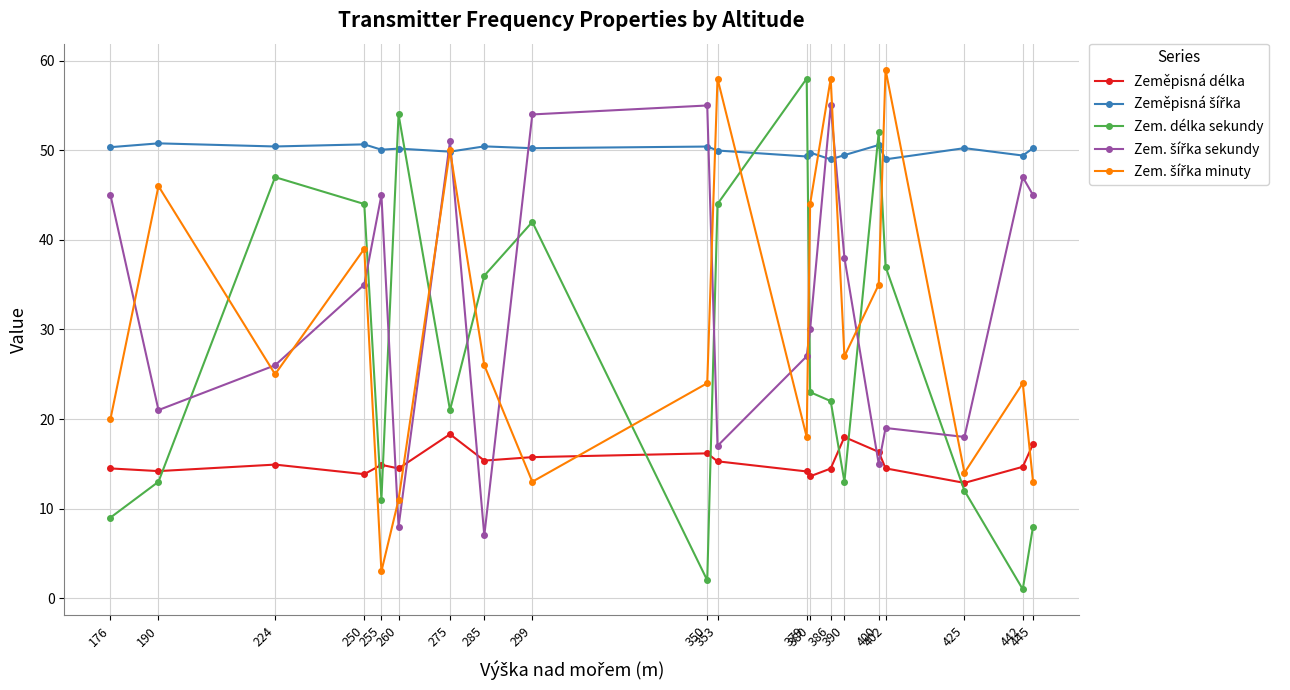

True or false: Zeměpisná délka has more than 2 points higher than both neighbors.

True